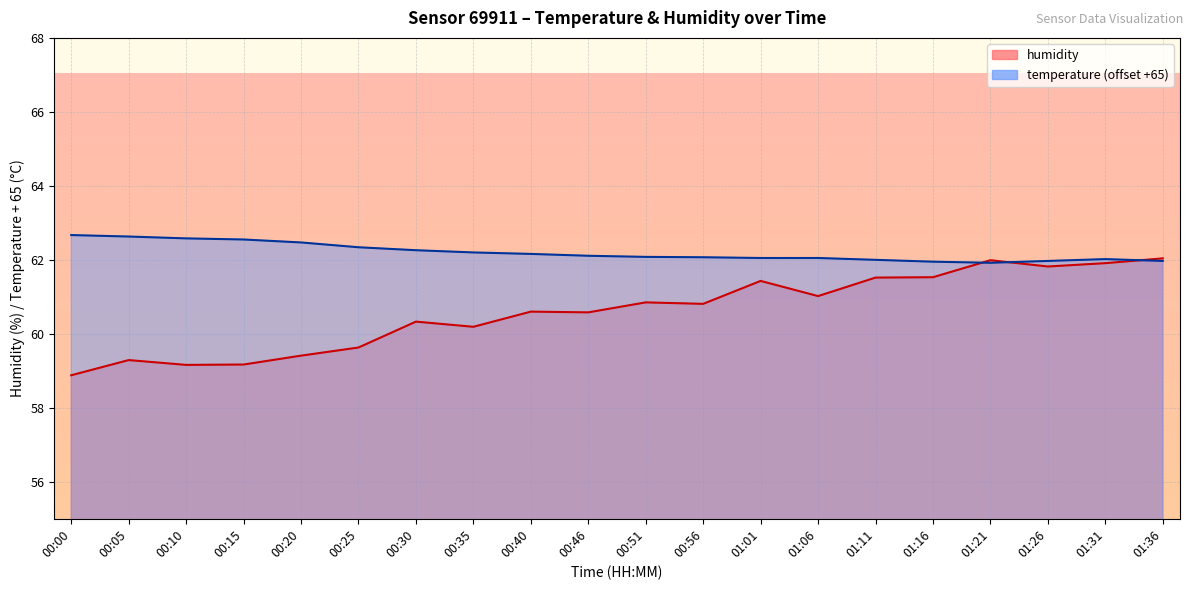

Rank the series at 01:31 from lowest to highest value.

humidity, temperature